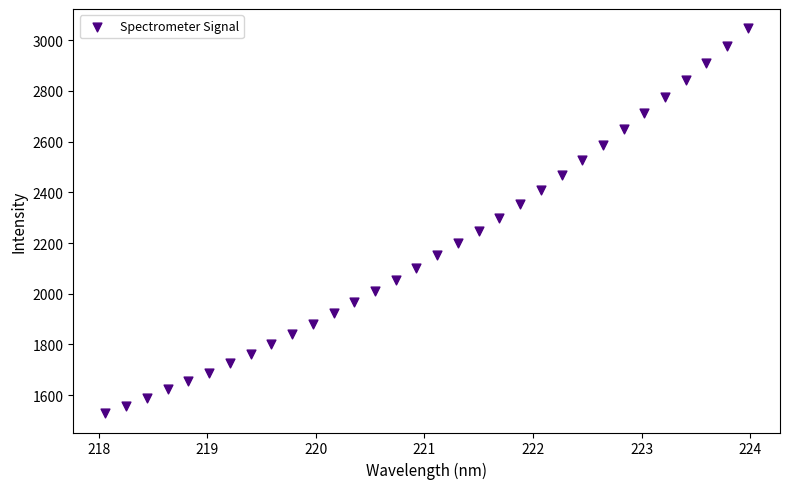

What is the range of Y values (max minus min)?

1519.6